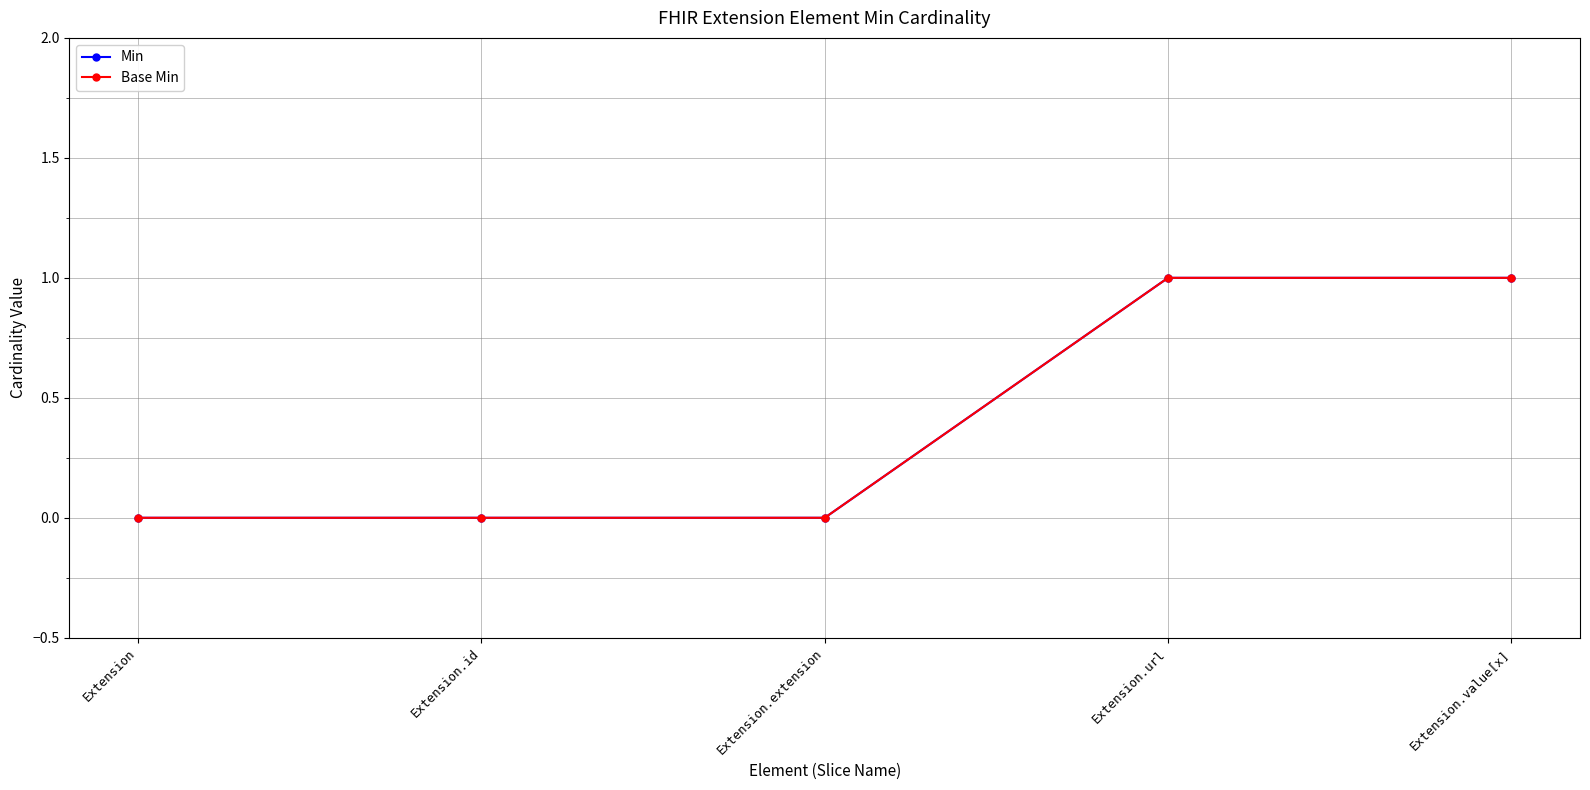

The Base Min series shows 0 at Extension. True or false?

True